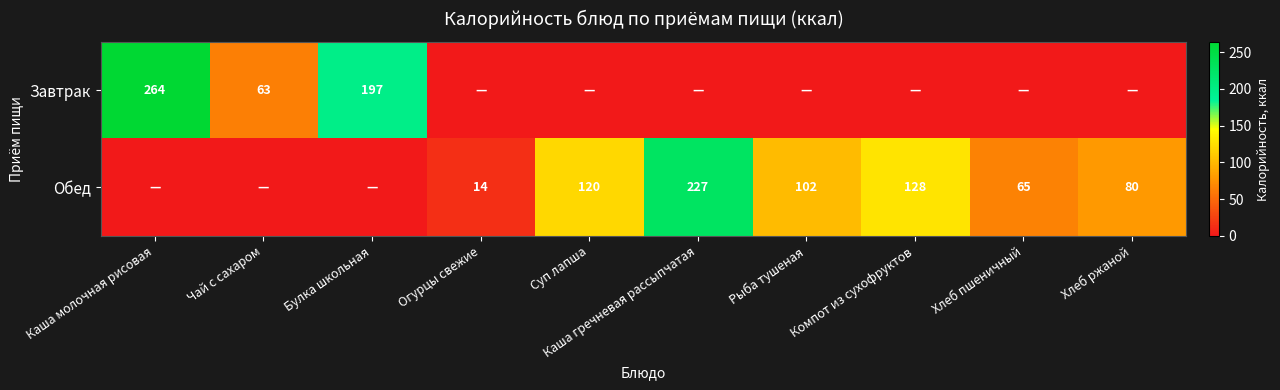

What is the sum of the Обед values at Каша гречневая рассыпчатая and Огурцы свежие?

241